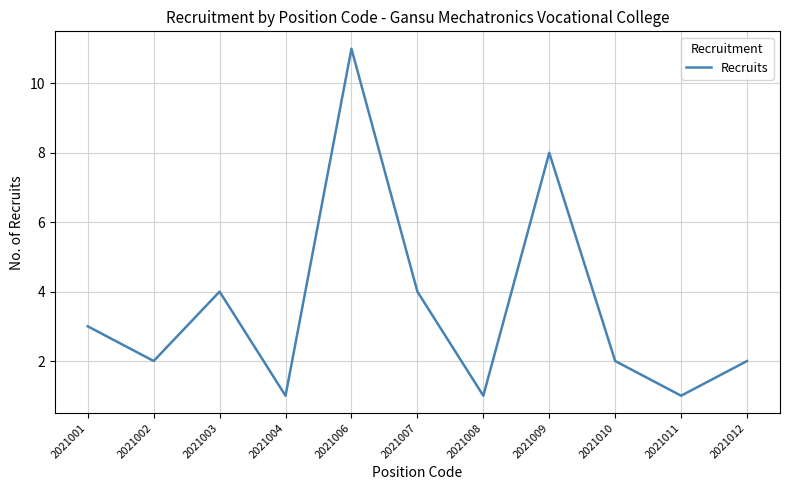

What is the ratio of the value at 2021003 to the value at 2021006?

0.4